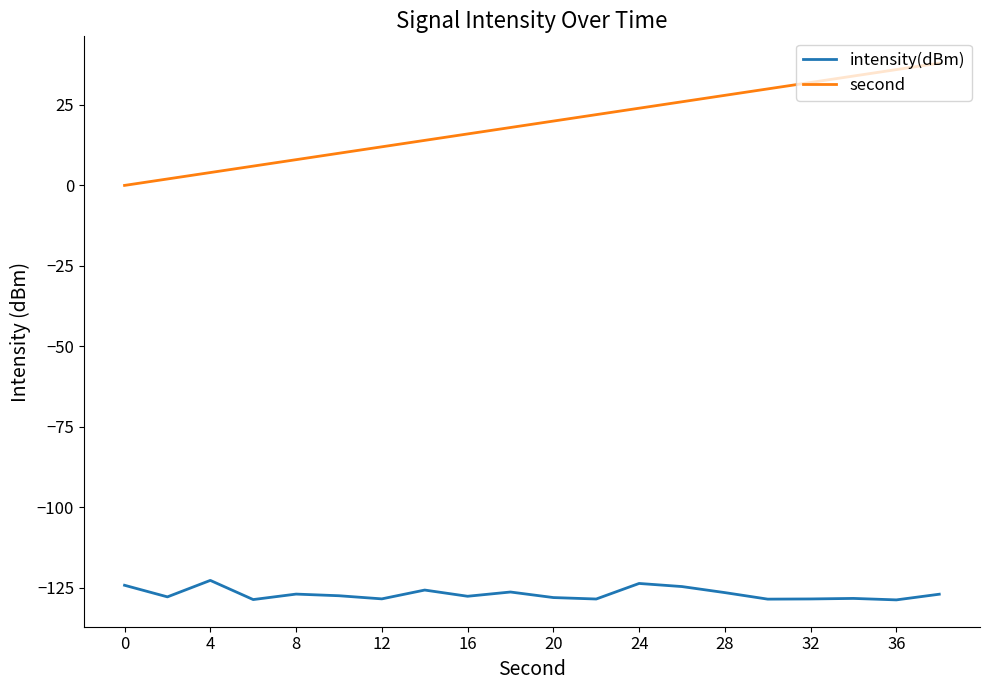

What are all the series names shown in the legend?

intensity(dBm), second